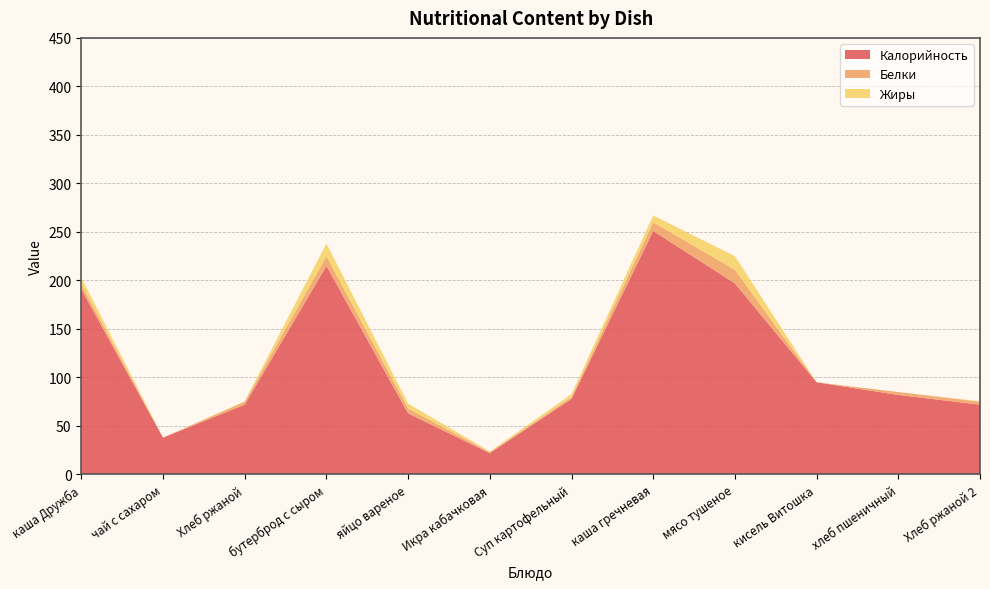

Reading right to left, transcribe all the data shown in this chart.

Калорийность: Хлеб ржаной 2=72.0	хлеб пшеничный=82.0	кисель Витошка=95.0	мясо тушеное=197.0	каша гречневая=251.0	Суп картофельный=78.0	Икра кабачковая=22.0	яйцо вареное=63.0	бутерброд с сыром=215.0	Хлеб ржаной=72.0	чай с сахаром=38.0	каша Дружба=191.0
Белки: Хлеб ржаной 2=3.0	хлеб пшеничный=3.0	кисель Витошка=0.0	мясо тушеное=14.0	каша гречневая=9.0	Суп картофельный=1.8	Икра кабачковая=1.0	яйцо вареное=5.0	бутерброд с сыром=10.0	Хлеб ржаной=3.0	чай с сахаром=0.0	каша Дружба=5.0
Жиры: Хлеб ржаной 2=0.5	хлеб пшеничный=0.0	кисель Витошка=0.0	мясо тушеное=14.0	каша гречневая=7.0	Суп картофельный=3.0	Икра кабачковая=0.7	яйцо вареное=5.0	бутерброд с сыром=13.0	Хлеб ржаной=0.5	чай с сахаром=0.0	каша Дружба=7.0